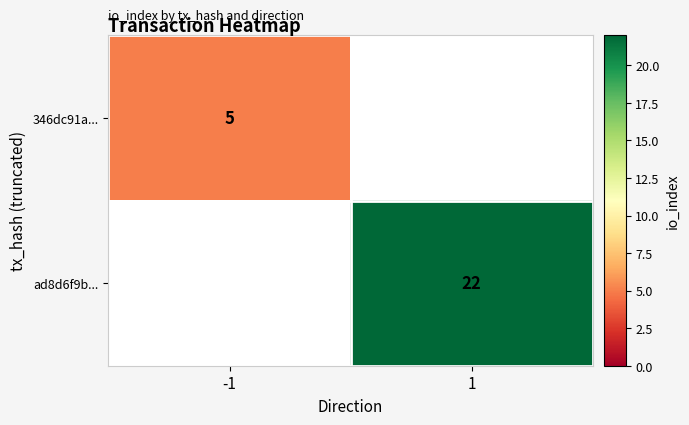

The value of 346dc91a... at -1 is 1. True or false?

False